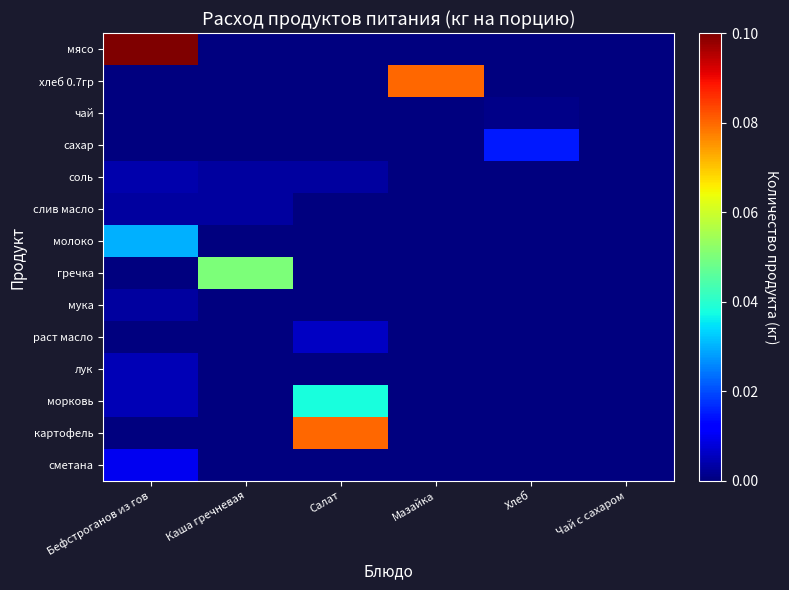

At which category does the chart reach its minimum across all series?

Каша гречневая